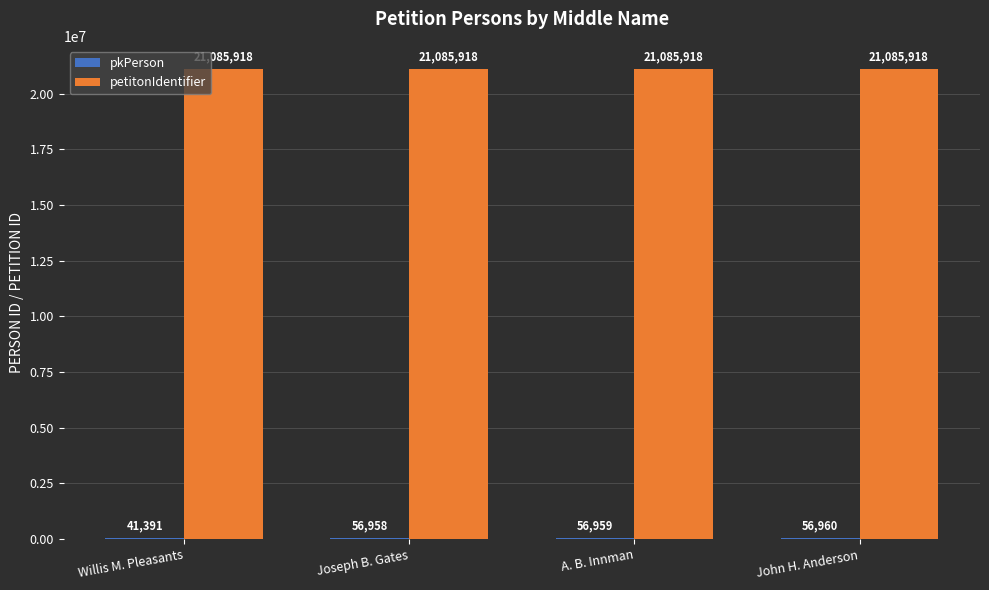

Which series has the largest total across all categories?

petitonIdentifier